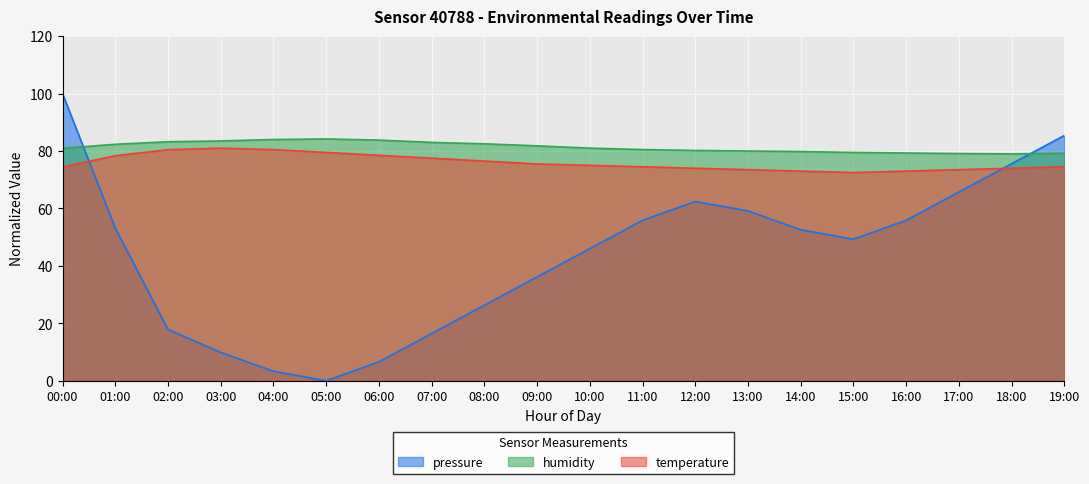

What is the sum of all humidity values?

1626.9